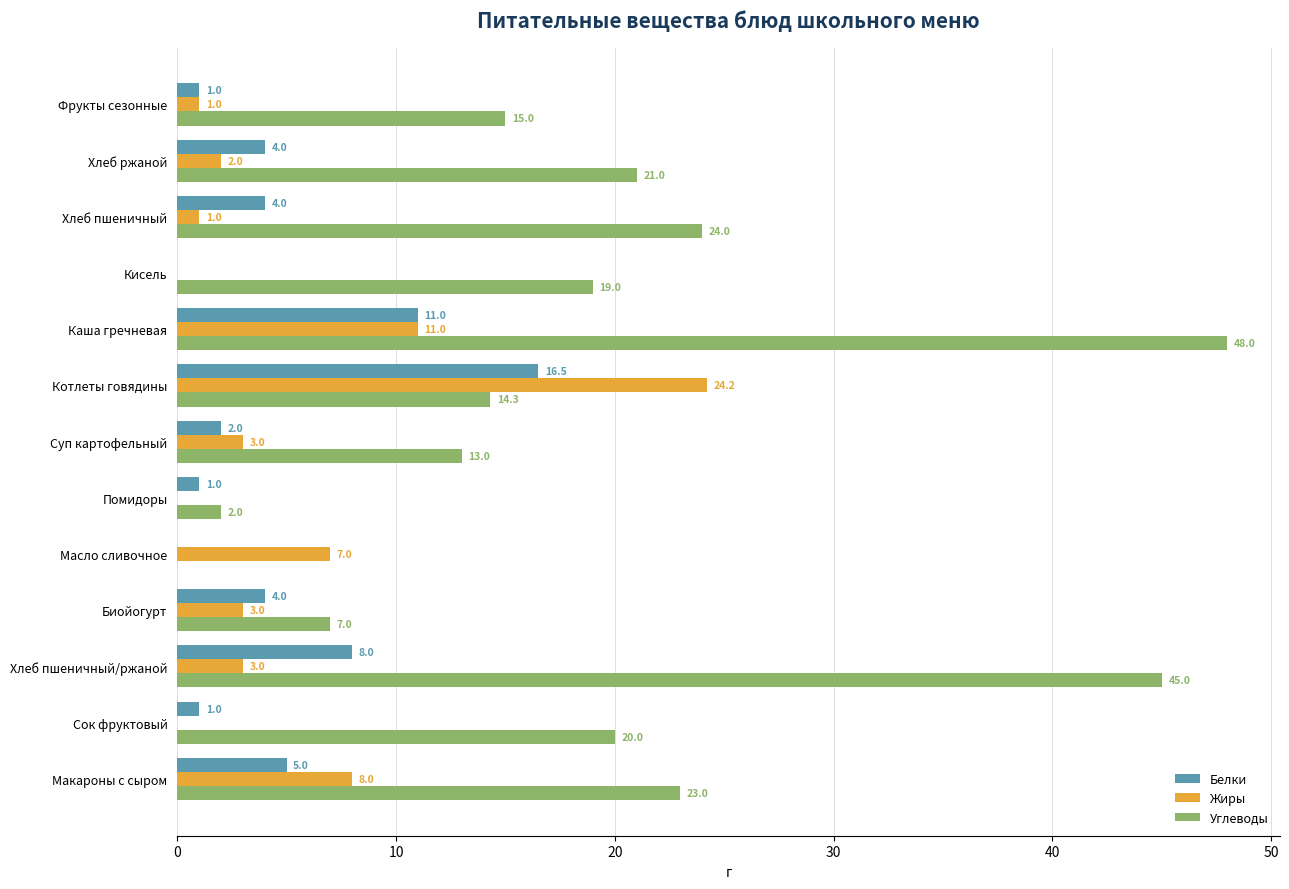

Which series has the widest spread of values?

Углеводы